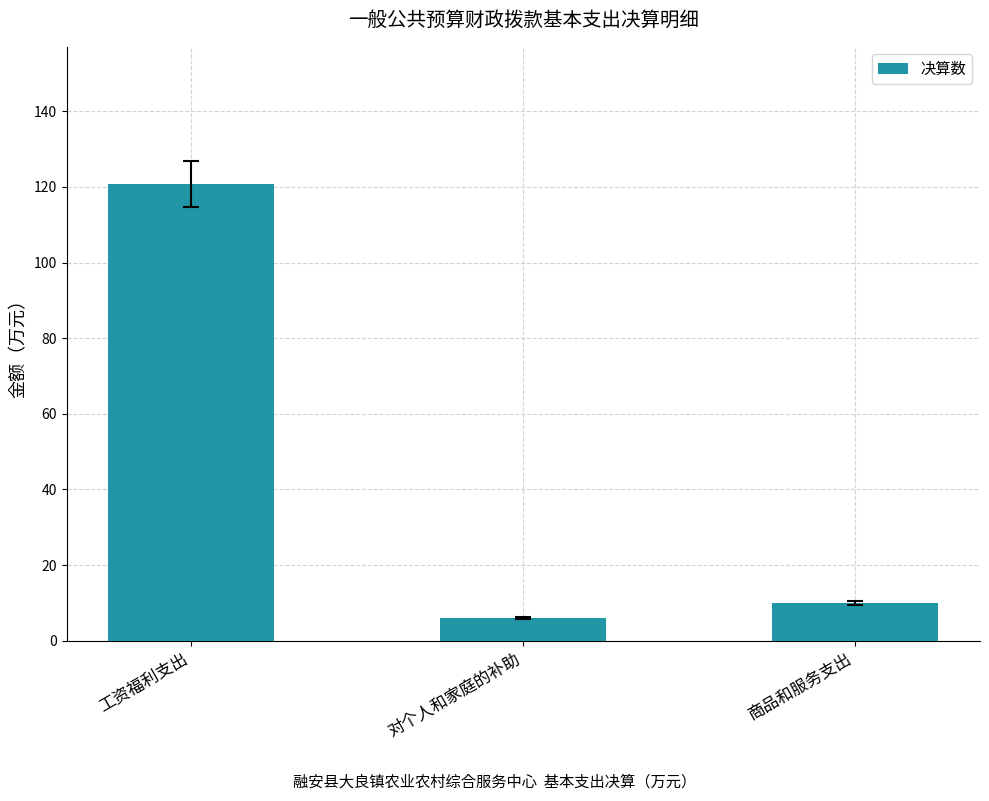

Rank the categories by value from lowest to highest.

对个人和家庭的补助, 商品和服务支出, 工资福利支出